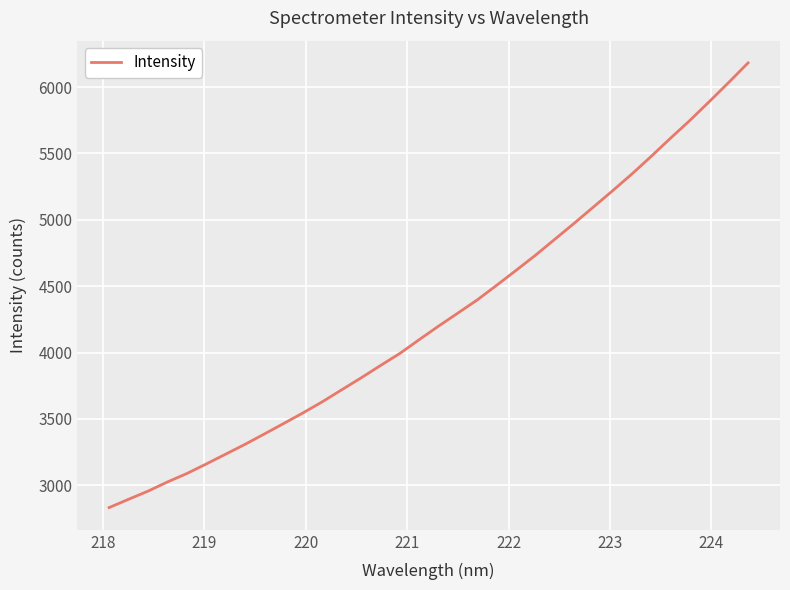

What is the smallest value displayed?

2832.4